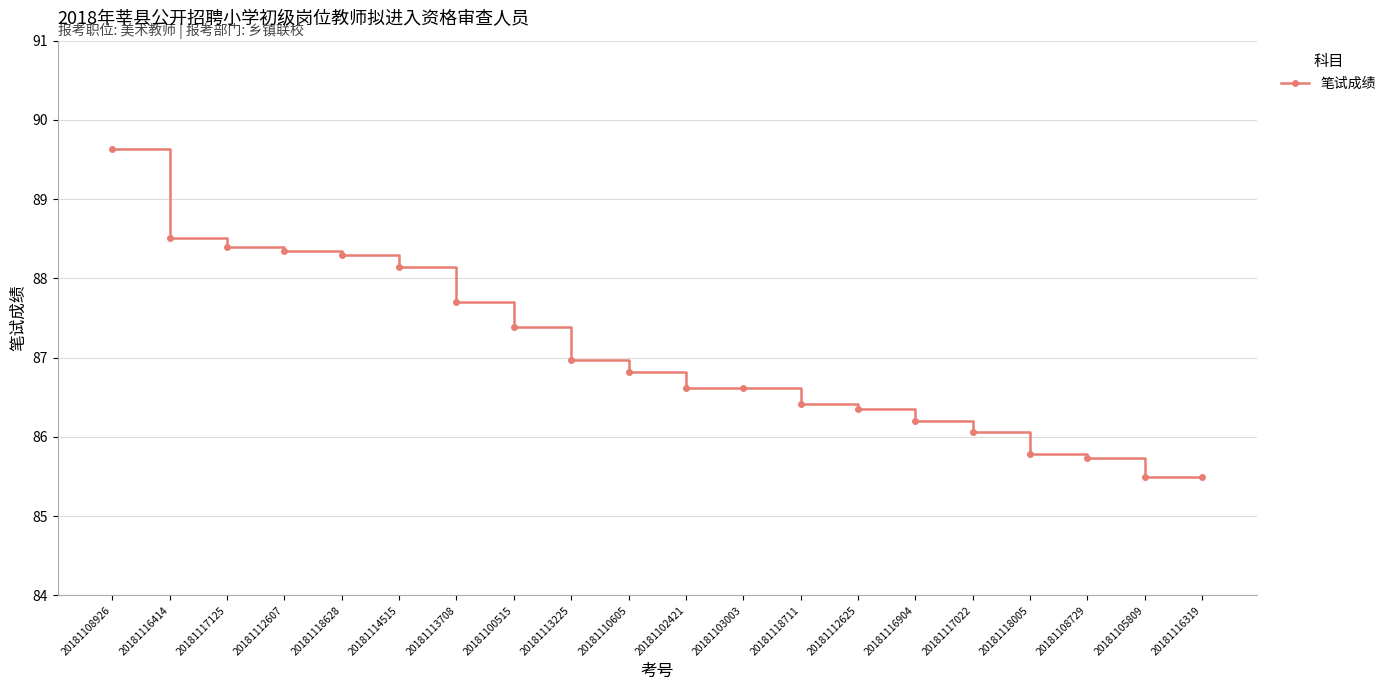

What is the difference between the maximum and second lowest values?

4.1